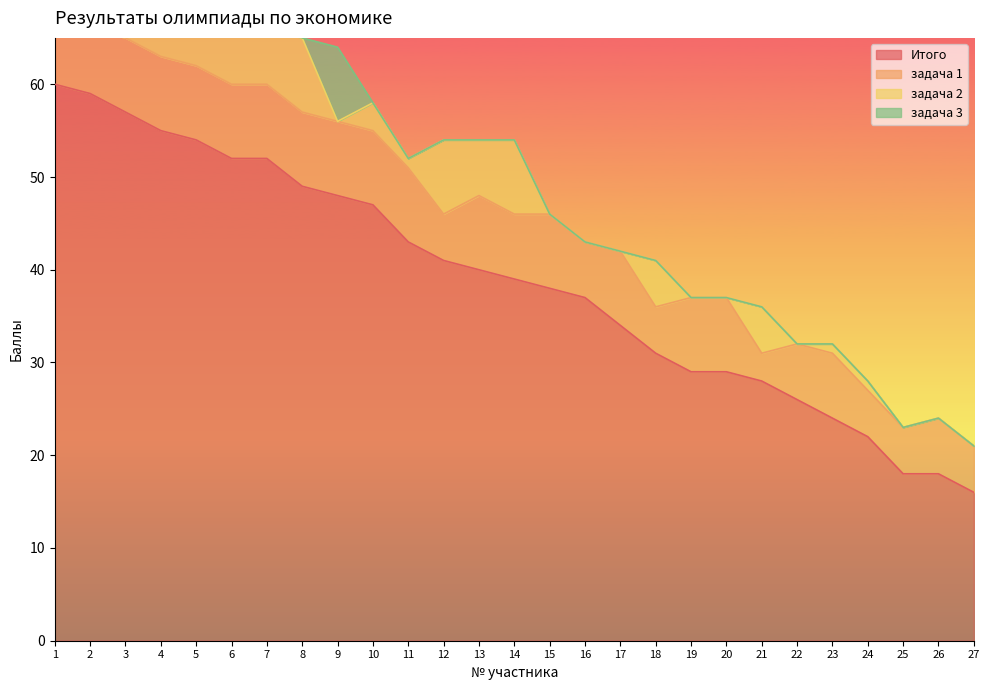

What value does the задача 1 series have at 8?

8